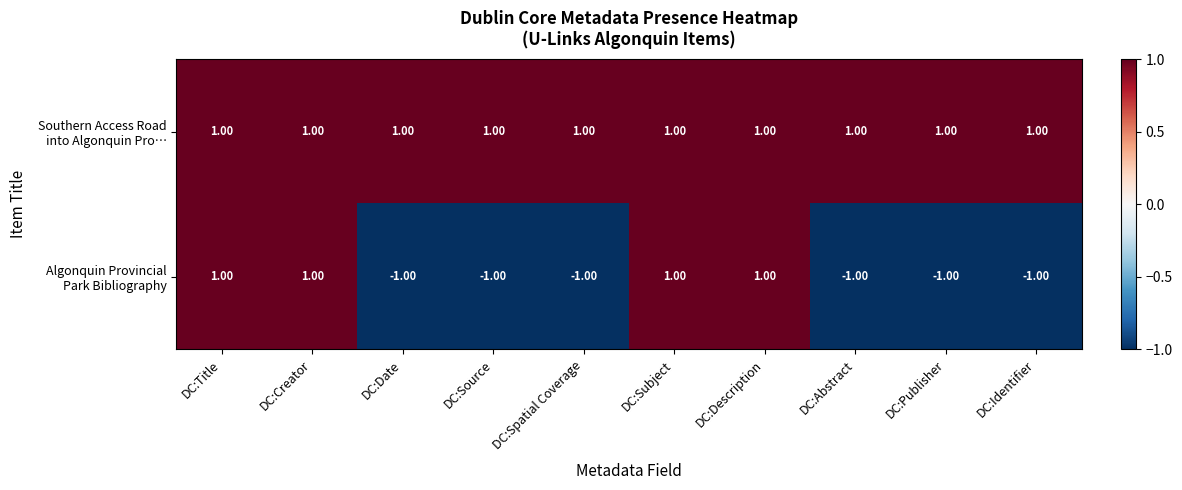

At how many categories does at least one series exceed 0?

10